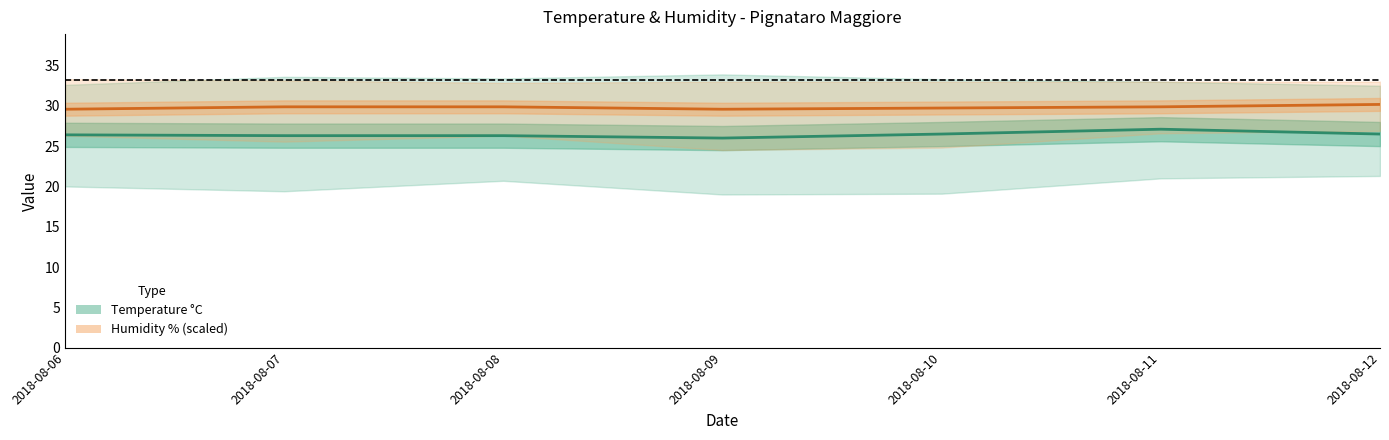

At 2018-08-06, list the series in order from smallest to largest.

Temp Med, Humidity Med (scaled)